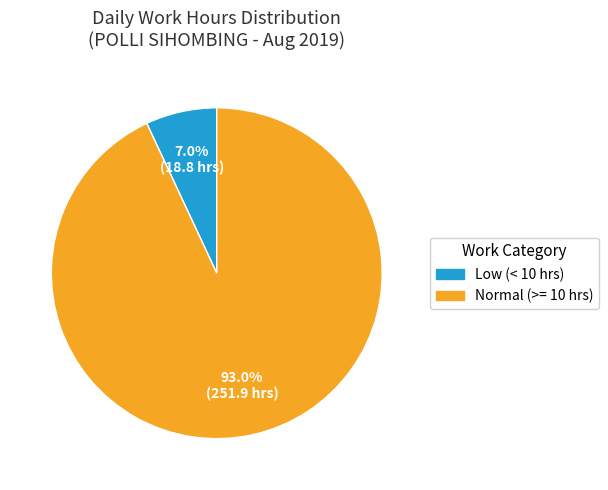

Is there a majority slice in this chart?

Yes